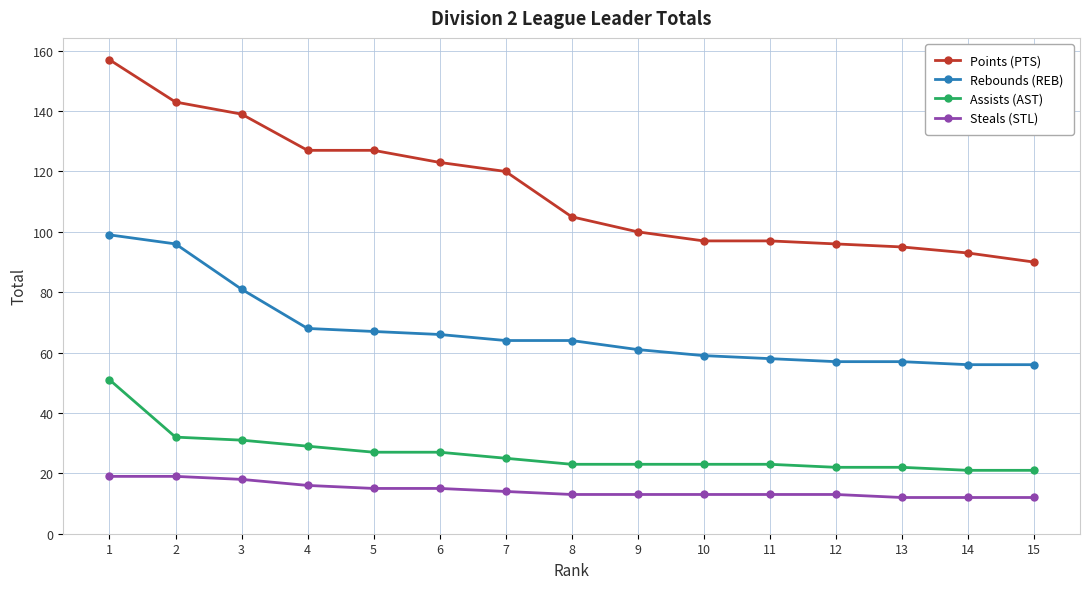

Is it true that Steals (STL) equals 13 at 8?

True